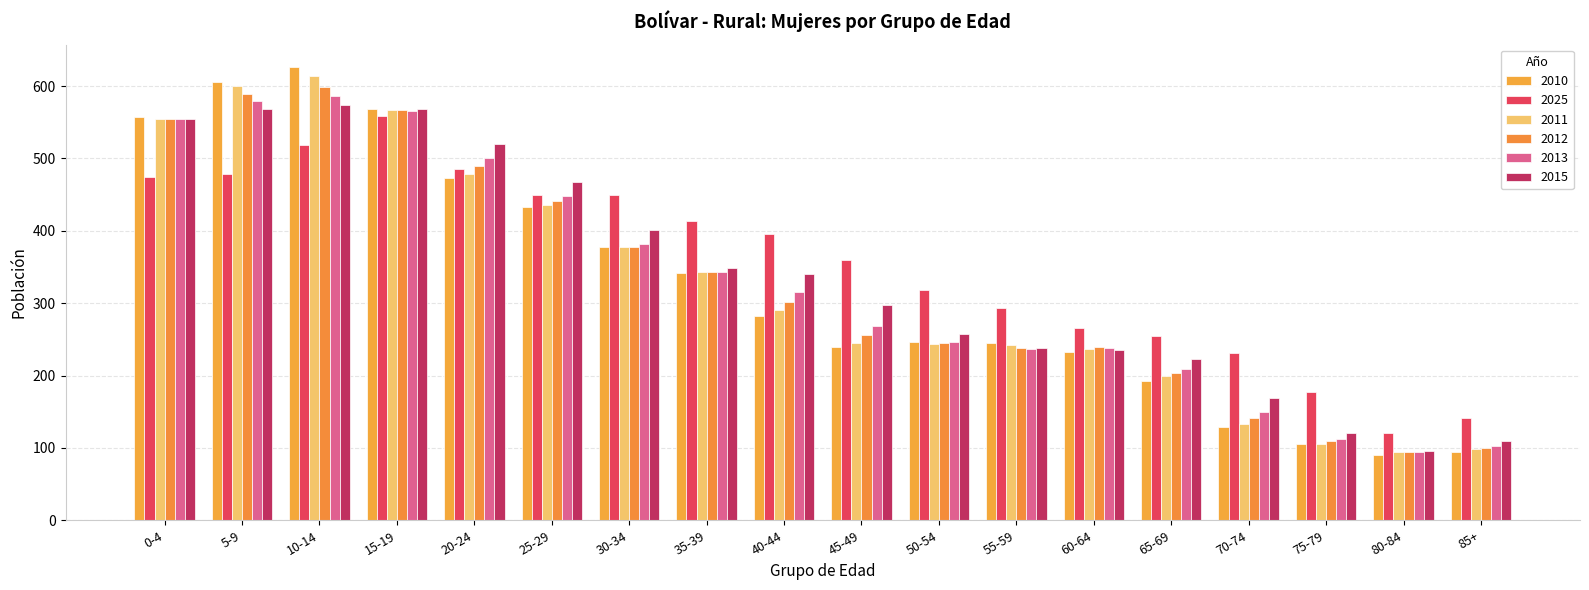

How many values in the 2015 series are below 340?

9